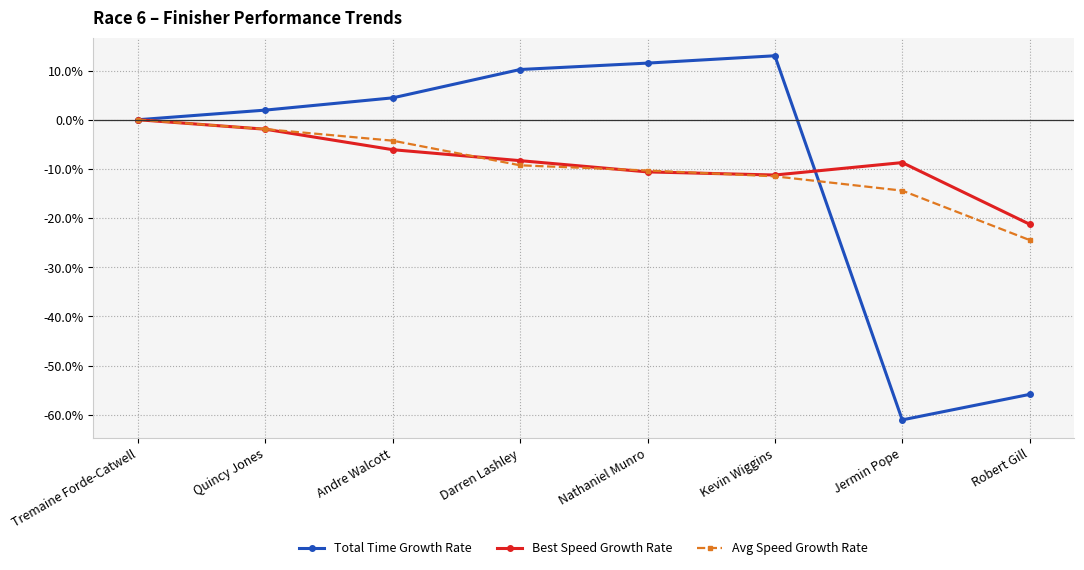

Where is Avg Speed Growth Rate nearest to the value -12?

Kevin Wiggins